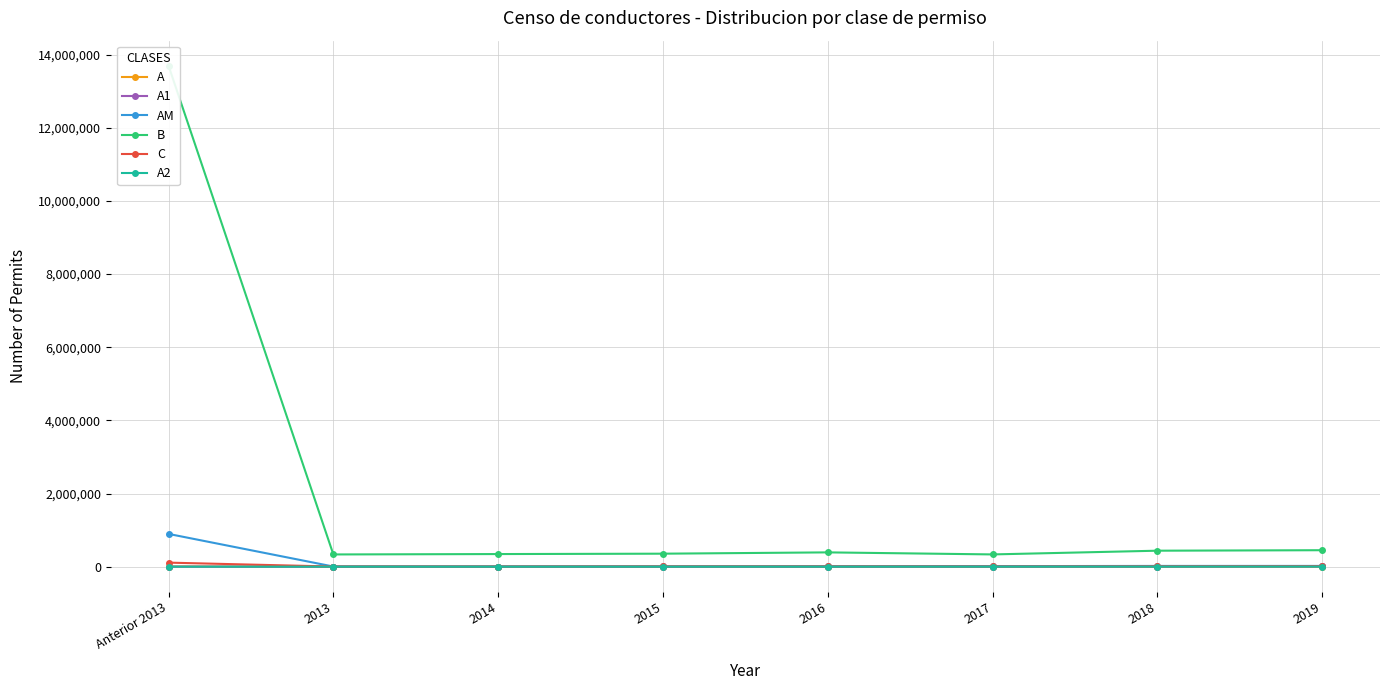

What is the minimum value for A?

127